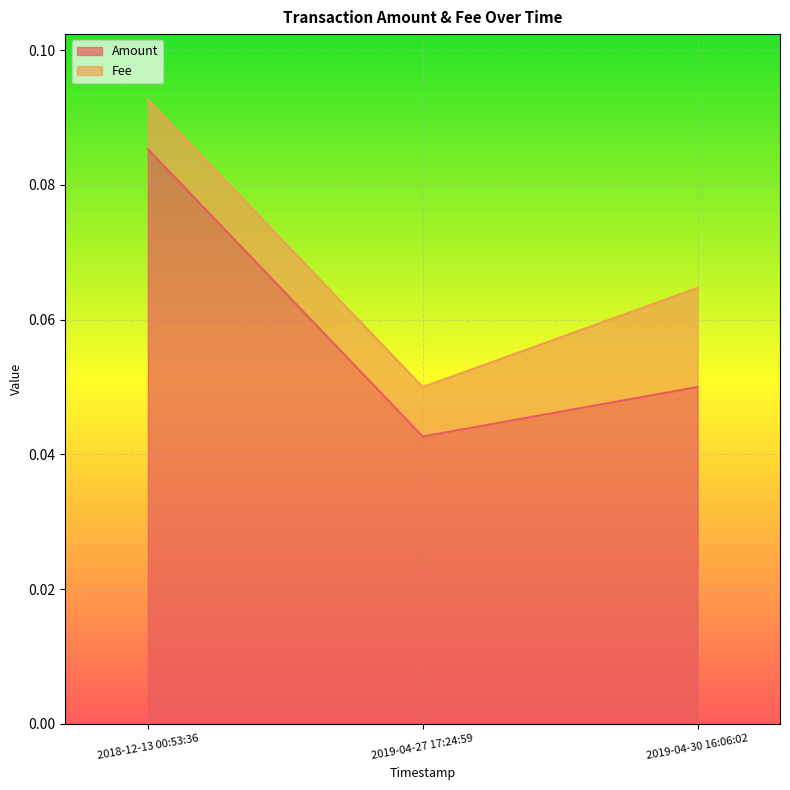

Reading left to right, extract all data points from this chart.

0.1	0.0	0.1